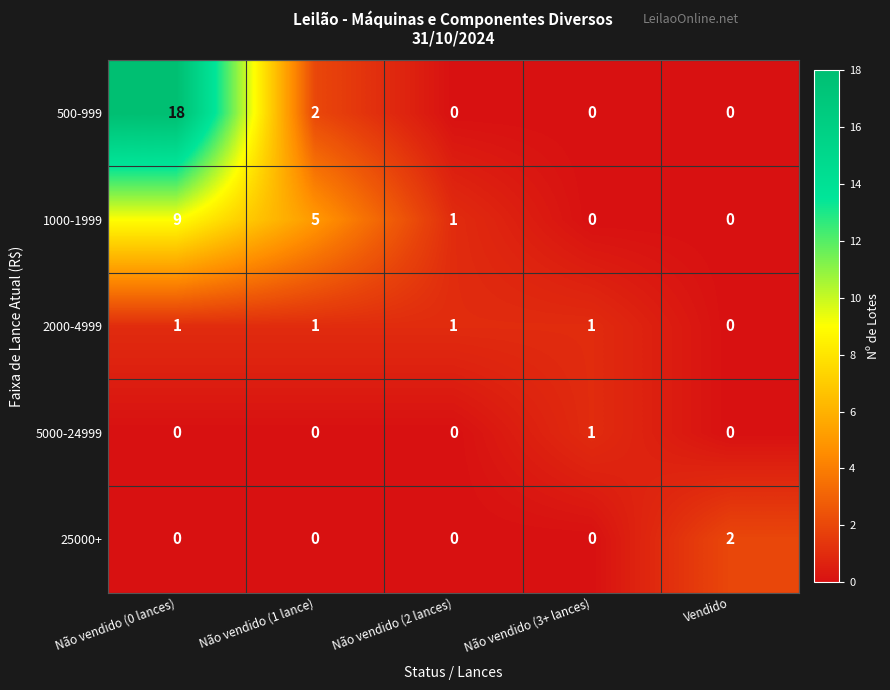

Which series has the largest total across all categories?

500-999